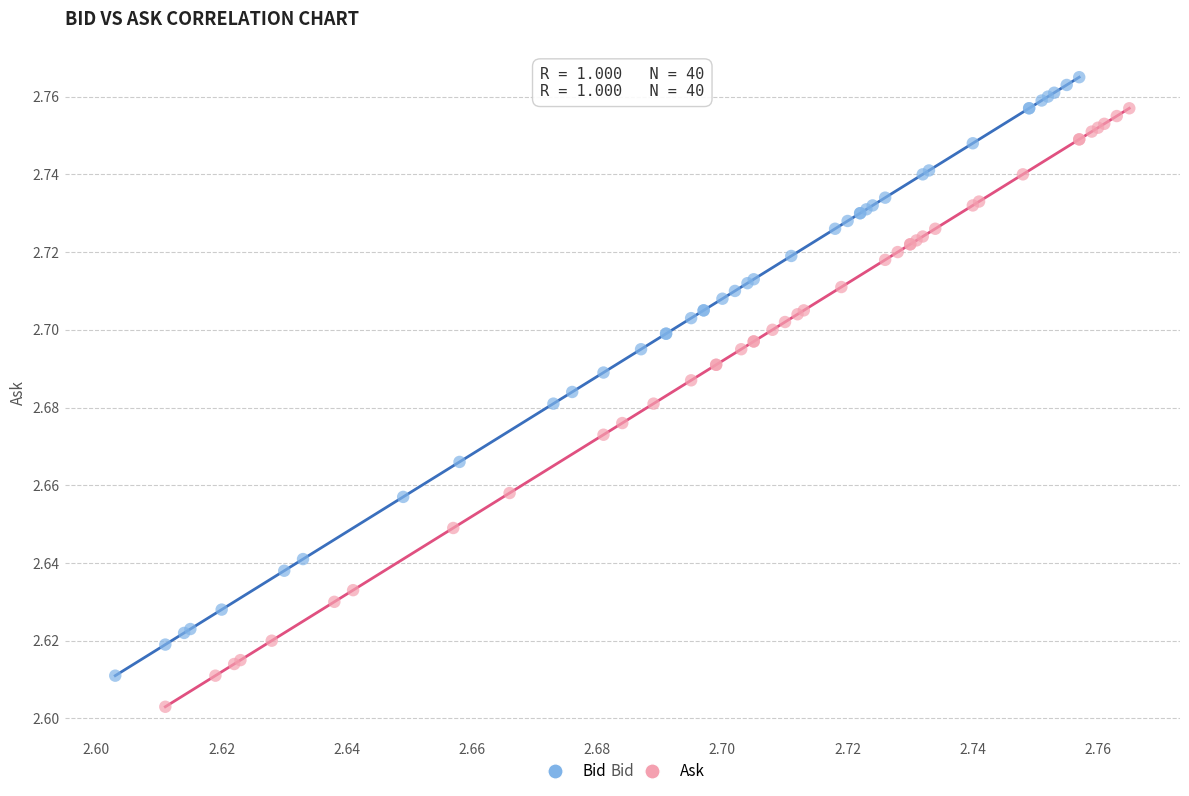

Which series reaches the maximum Y coordinate?

Bid